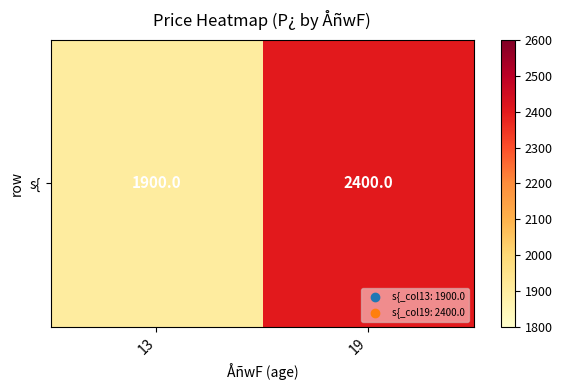

Is it true that the value at 13 is 1900?

True